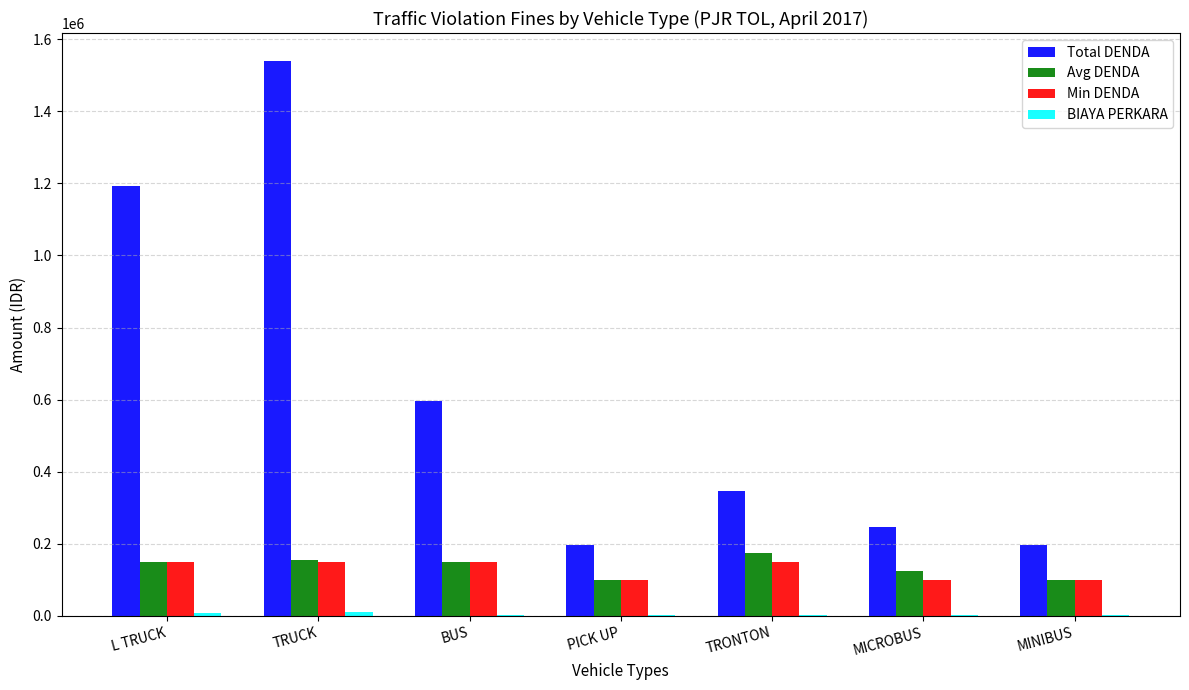

What is the highest value of the Min DENDA series?

149000